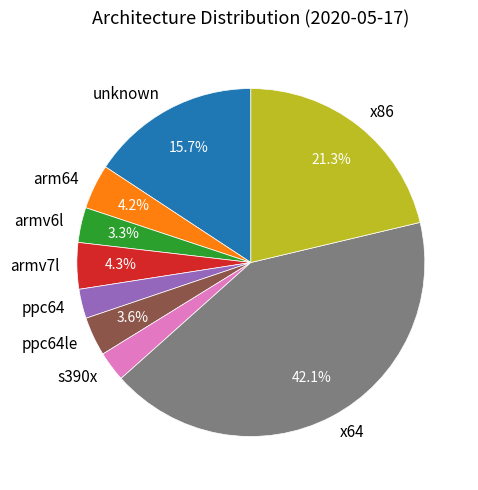

Does x86 represent more than half of the total?

No